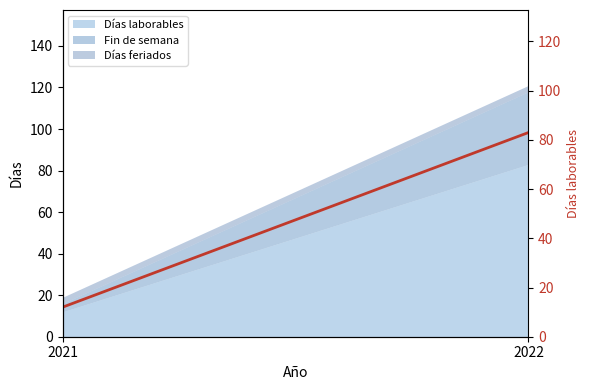

Reading left to right, transcribe all the data shown in this chart.

2021=12	2022=83